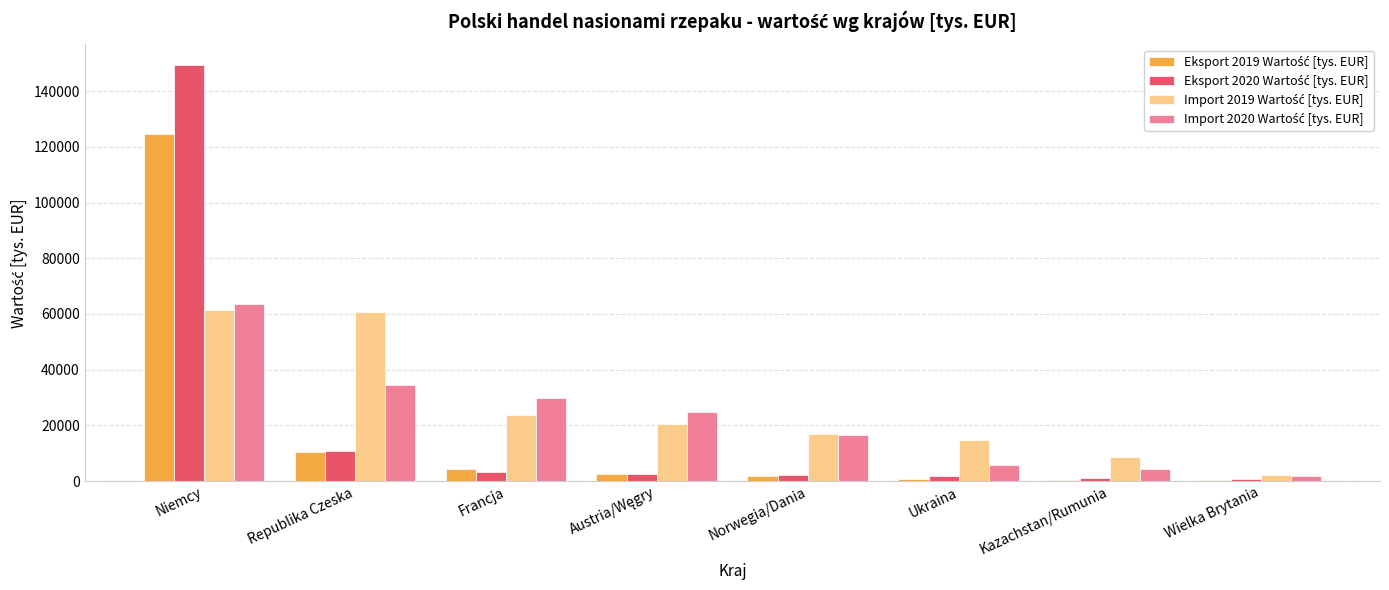

What is the spread (max minus min) of values at Niemcy?

88040.3